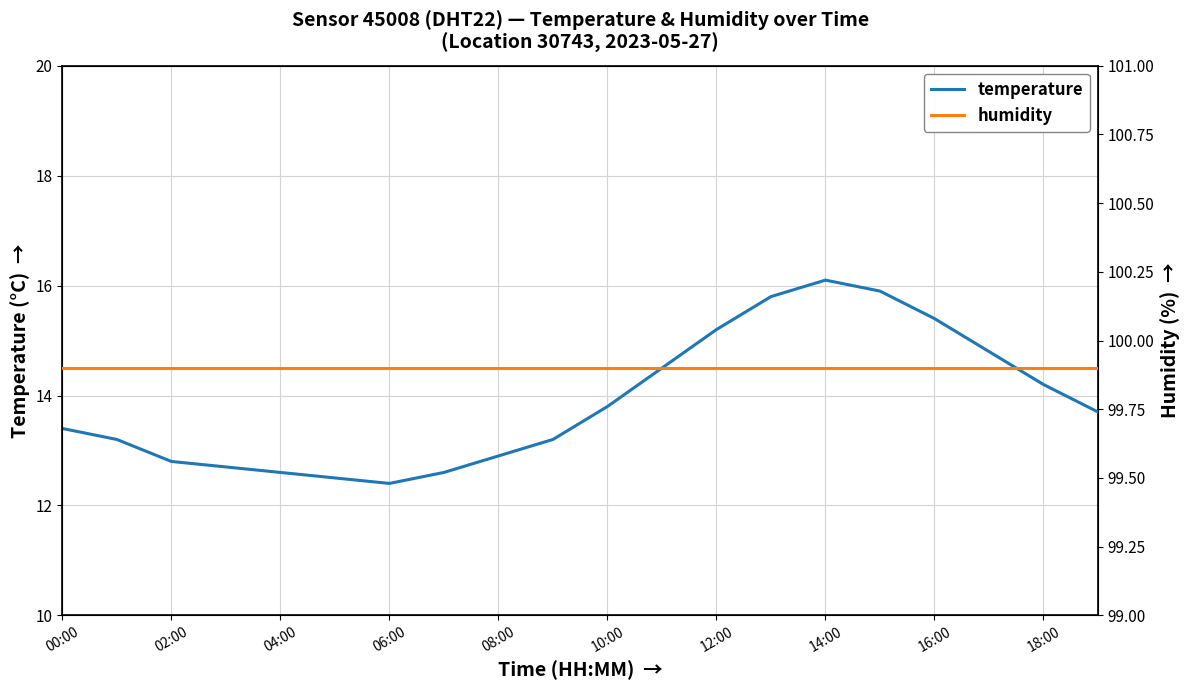

Is it true that temperature equals 12.4 at 06:00?

True